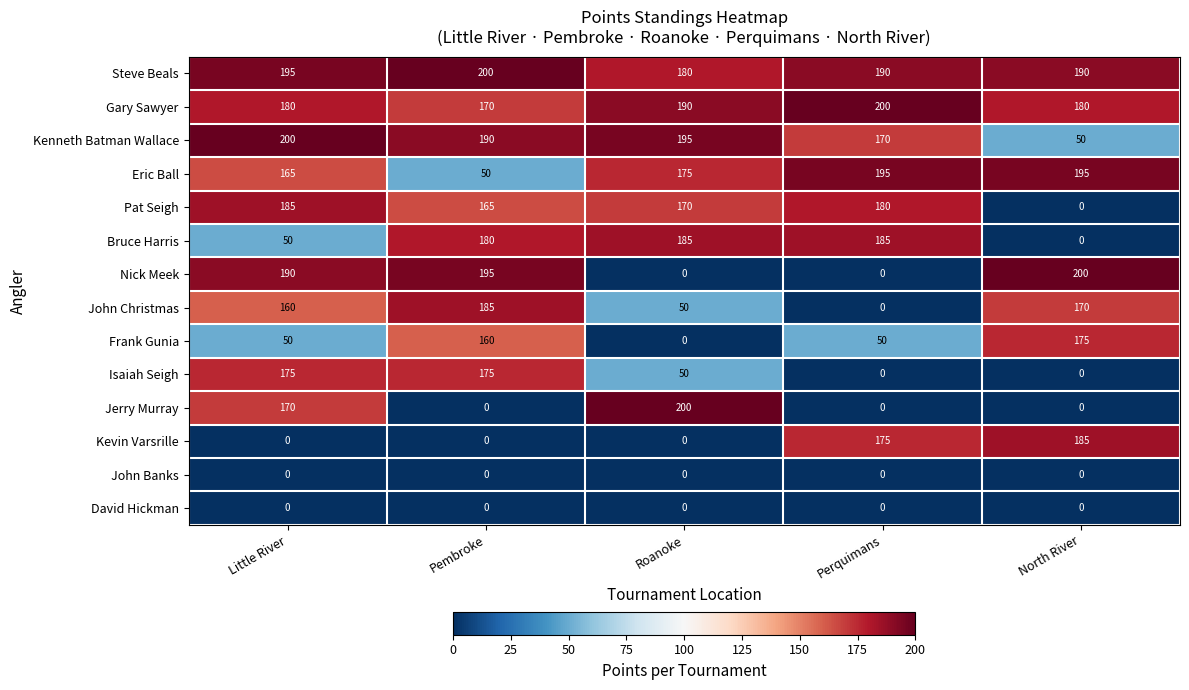

What is the sum of the Bruce Harris values at North River and Roanoke?

185